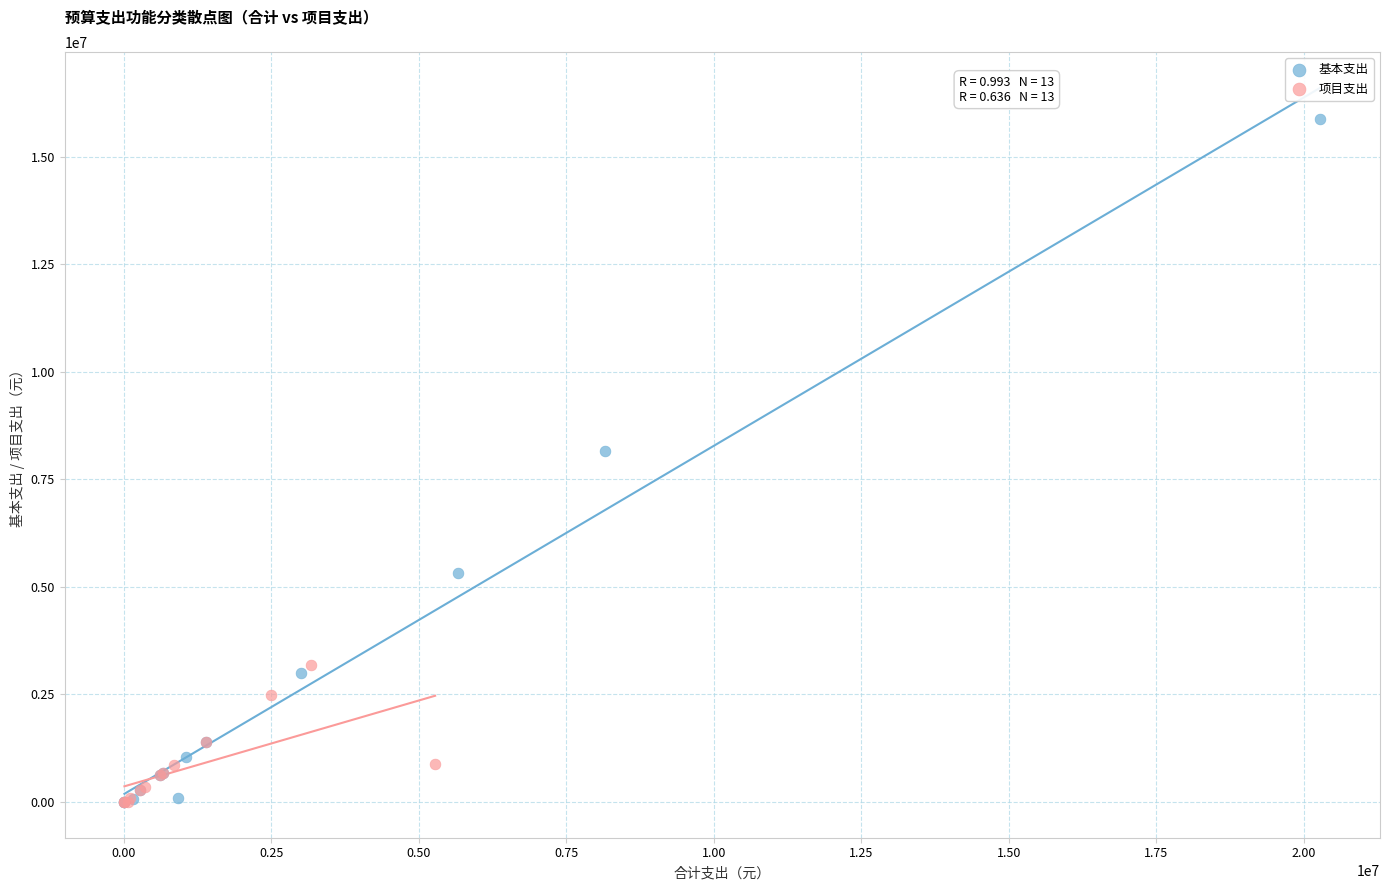

Which series contains the highest Y value?

基本支出